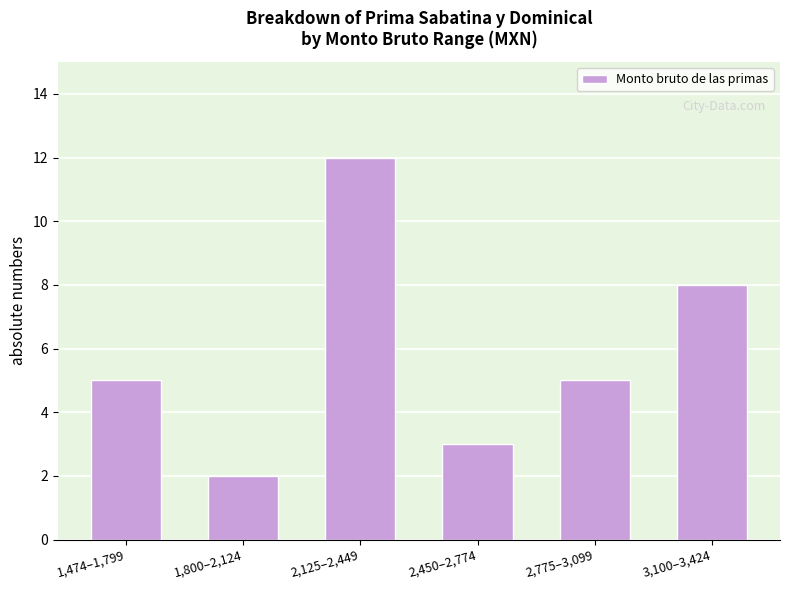

True or false: the data shows 7 at 2,775–3,099.

False